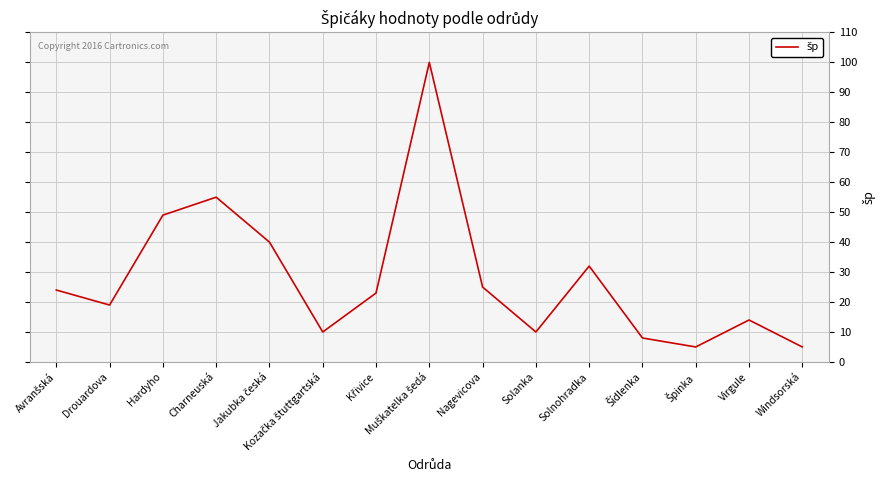

The chart shows a value of 5 at Windsorská. True or false?

True